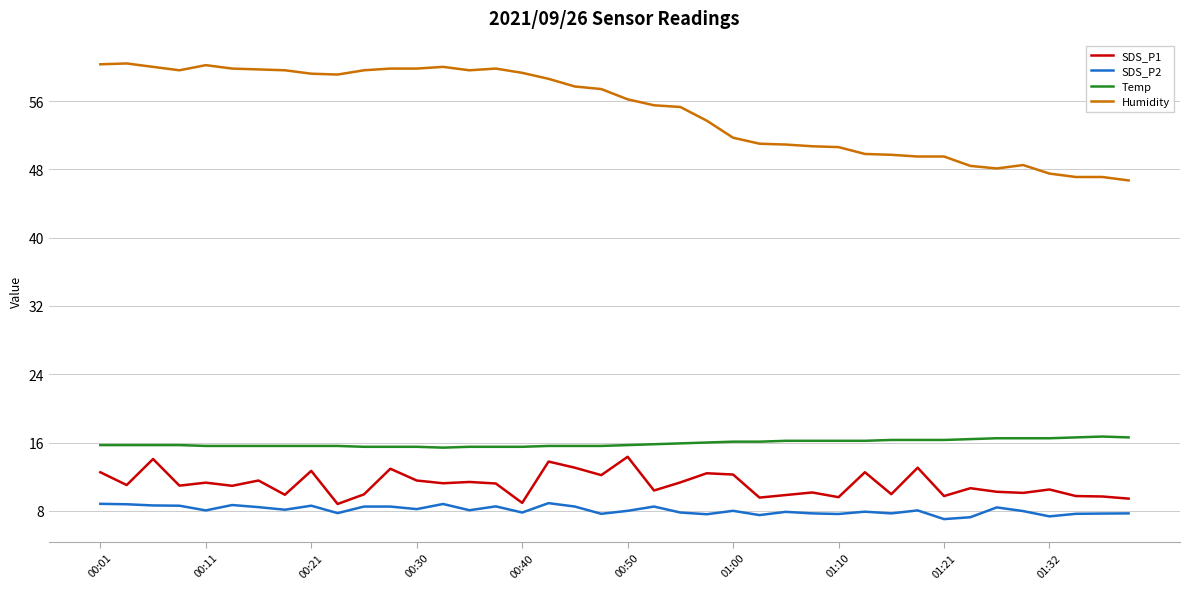

Which series has the largest total across all categories?

Humidity